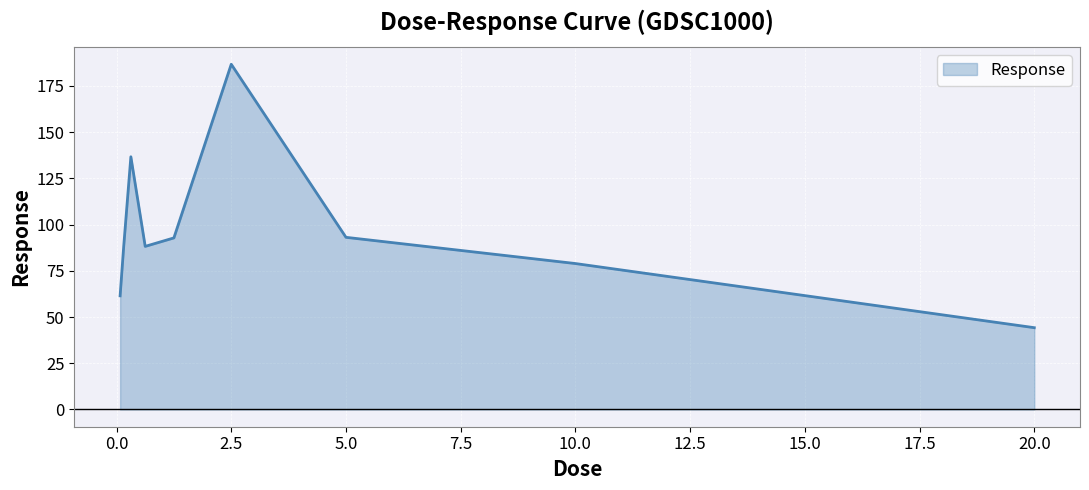

Does the chart have visible grid lines?

Yes